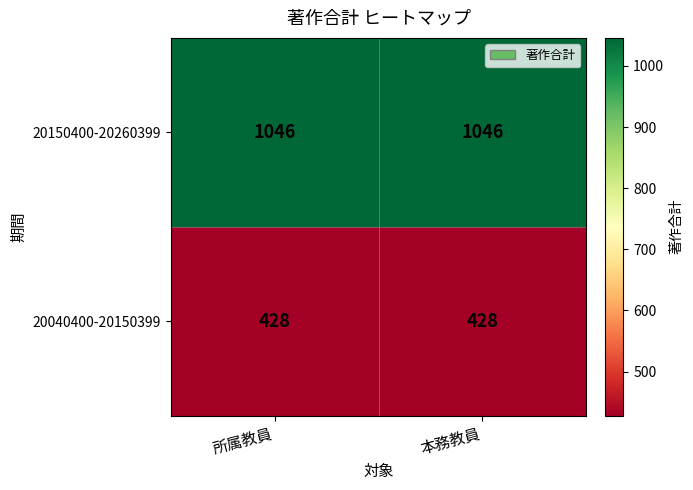

Reading right to left, extract all data points from this chart.

20150400-20260399: 1046	1046
20040400-20150399: 428	428